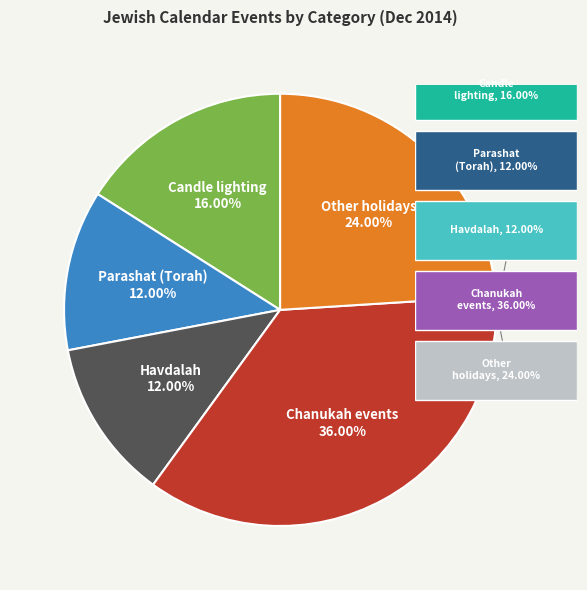

Which category has the biggest portion of the pie?

Chanukah events